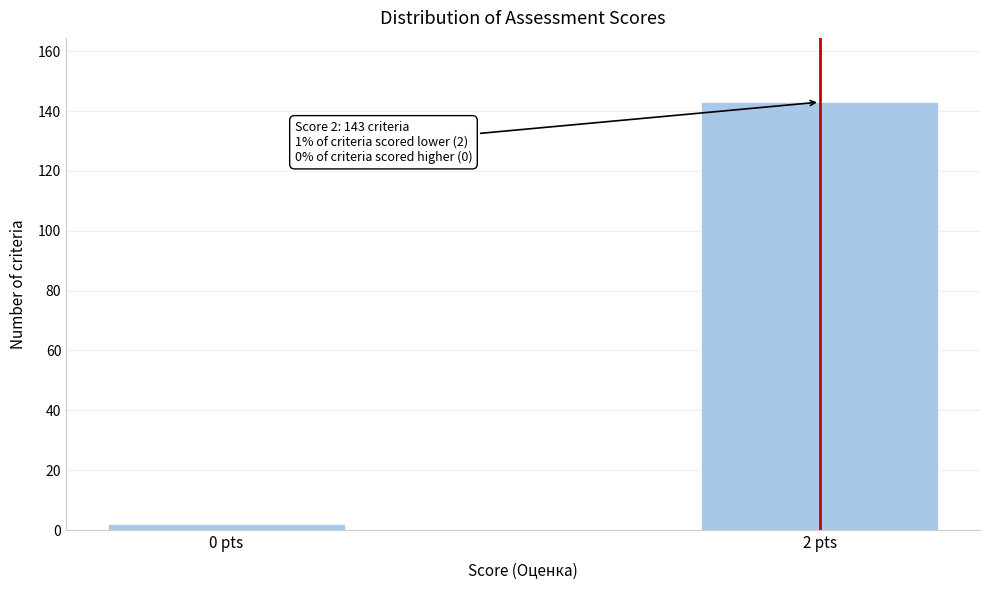

Reading right to left, what are all the values shown in this chart?

143	2